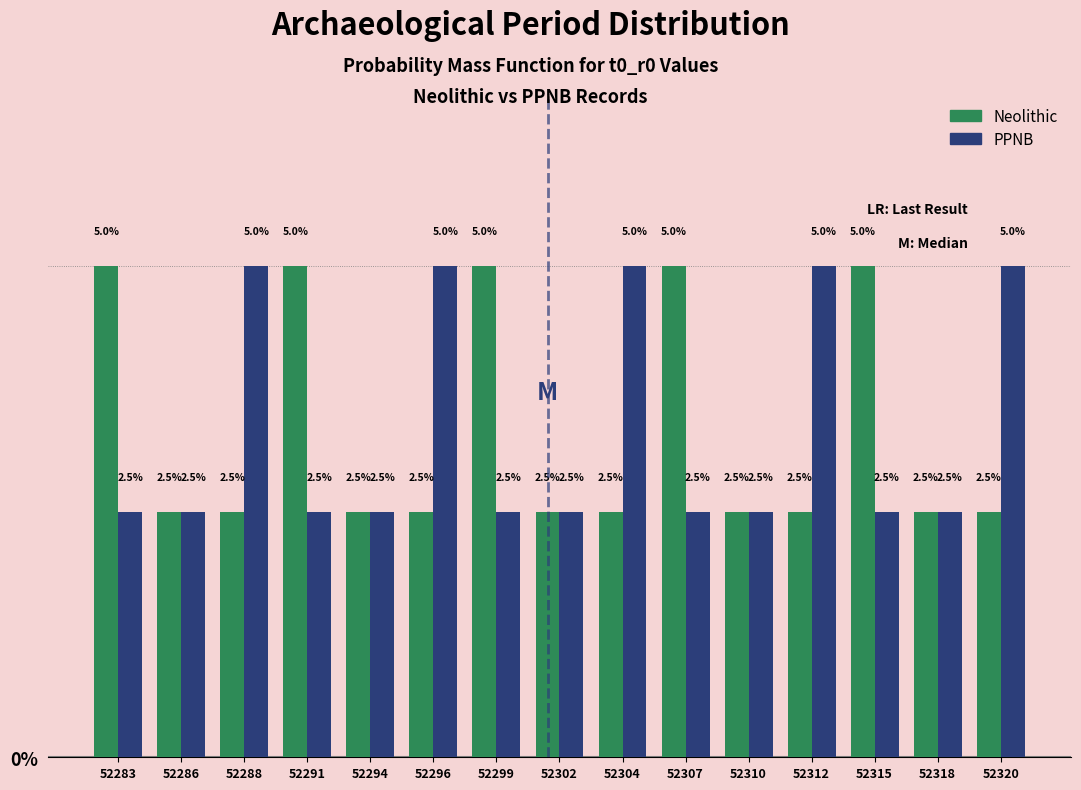

Reading left to right, extract all data points from this chart.

Neolithic: 52283=5.0	52286=2.5	52288=2.5	52291=5.0	52294=2.5	52296=2.5	52299=5.0	52302=2.5	52304=2.5	52307=5.0	52310=2.5	52312=2.5	52315=5.0	52318=2.5	52320=2.5
PPNB: 52283=2.5	52286=2.5	52288=5.0	52291=2.5	52294=2.5	52296=5.0	52299=2.5	52302=2.5	52304=5.0	52307=2.5	52310=2.5	52312=5.0	52315=2.5	52318=2.5	52320=5.0